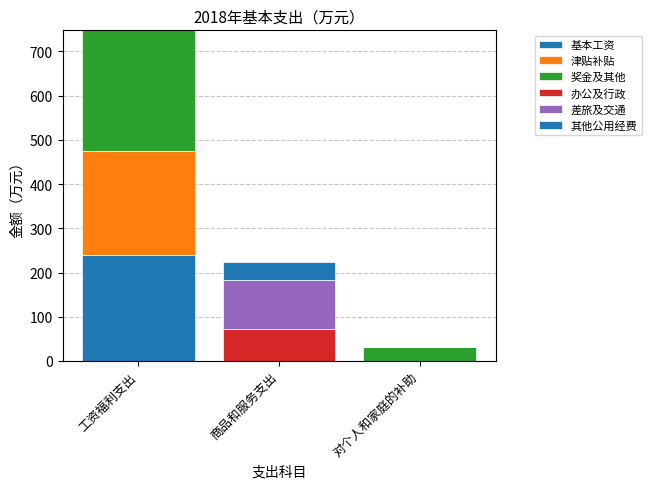

What is the average value of the 差旅及交通 series?

37.4